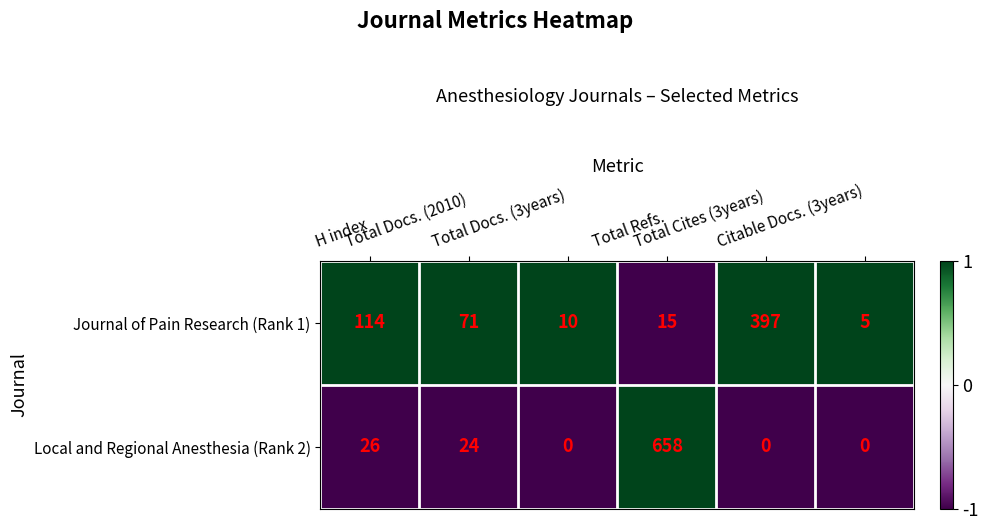

What is the highest value of the Local and Regional Anesthesia (Rank 2) series?

658